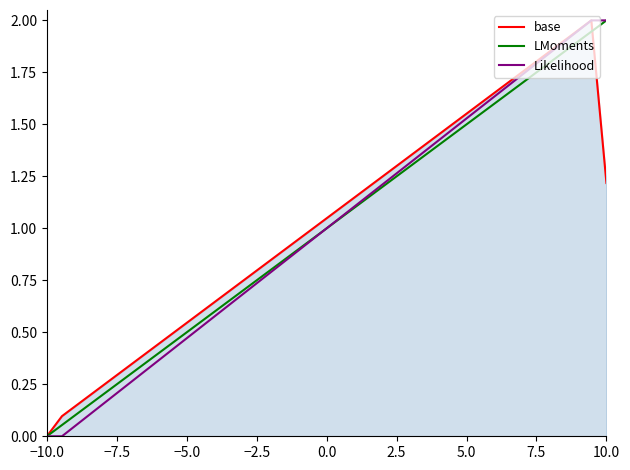

What is the greatest value displayed?

2.0